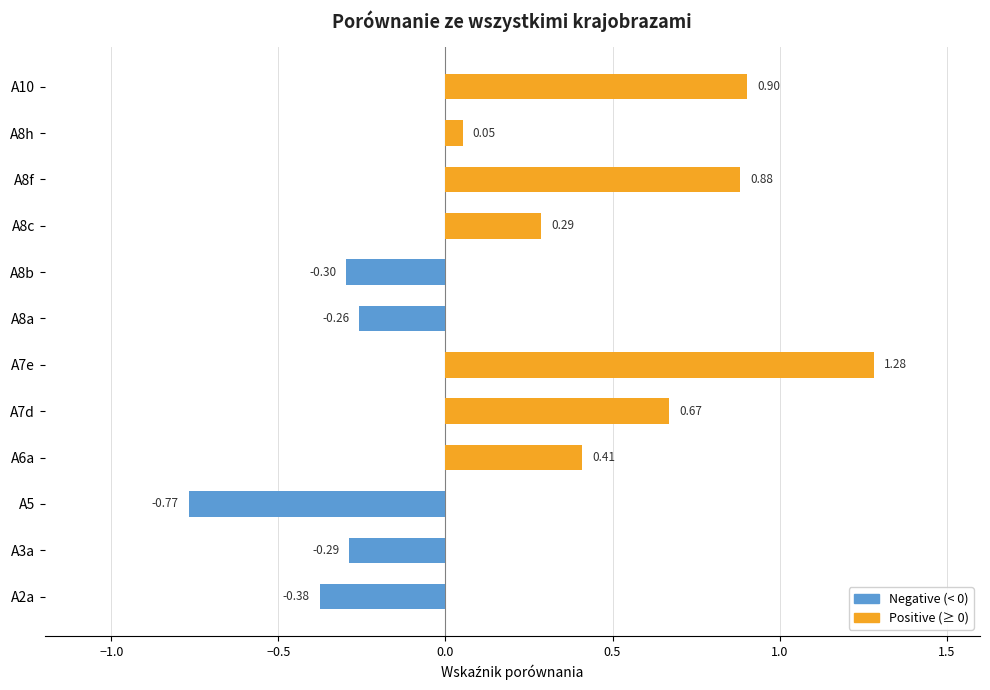

What is the greatest value displayed?

1.3